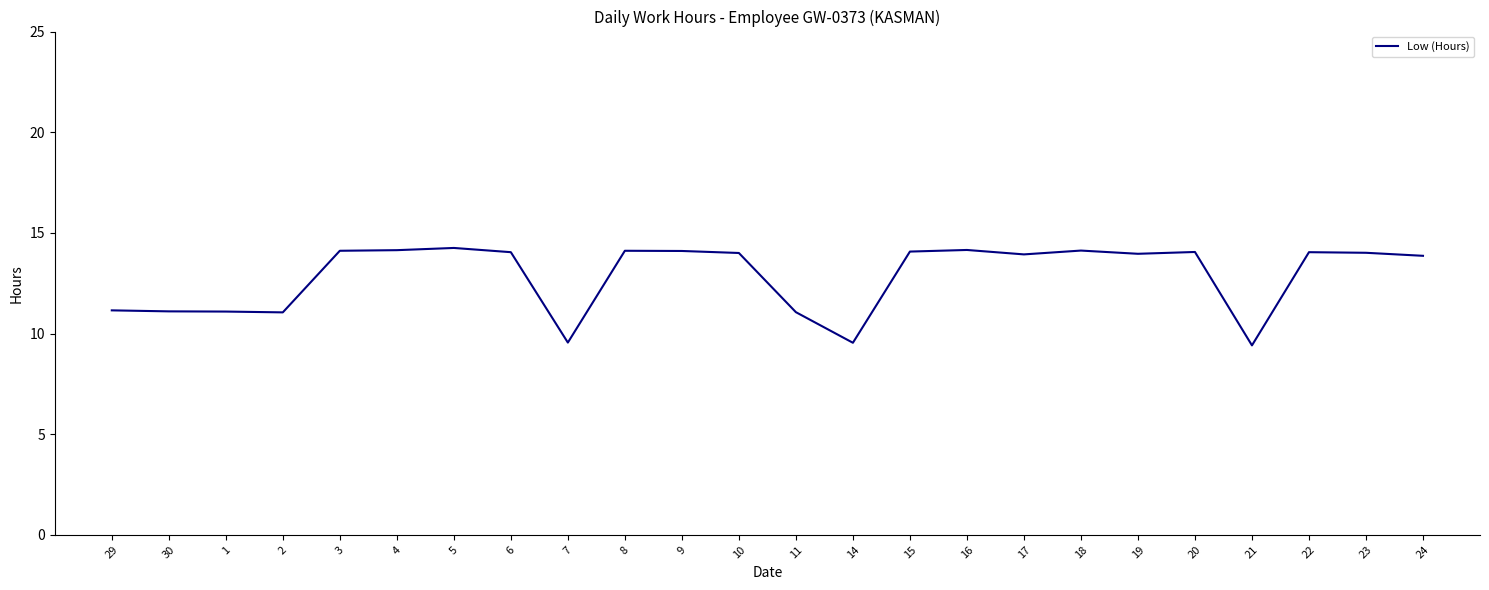

What is the minimum value shown in the chart?

9.4